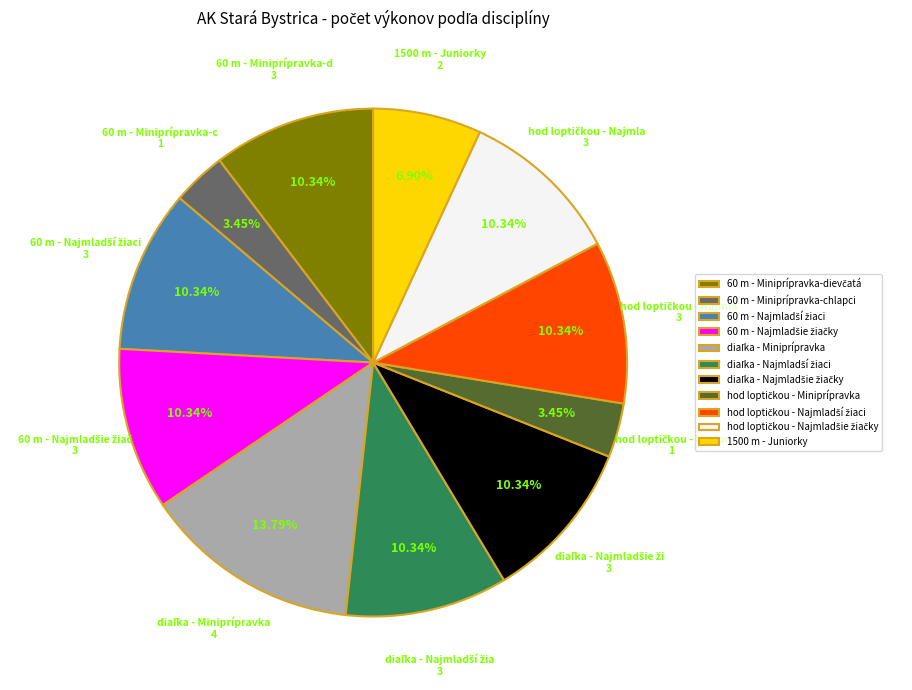

Is there a majority slice in this chart?

No